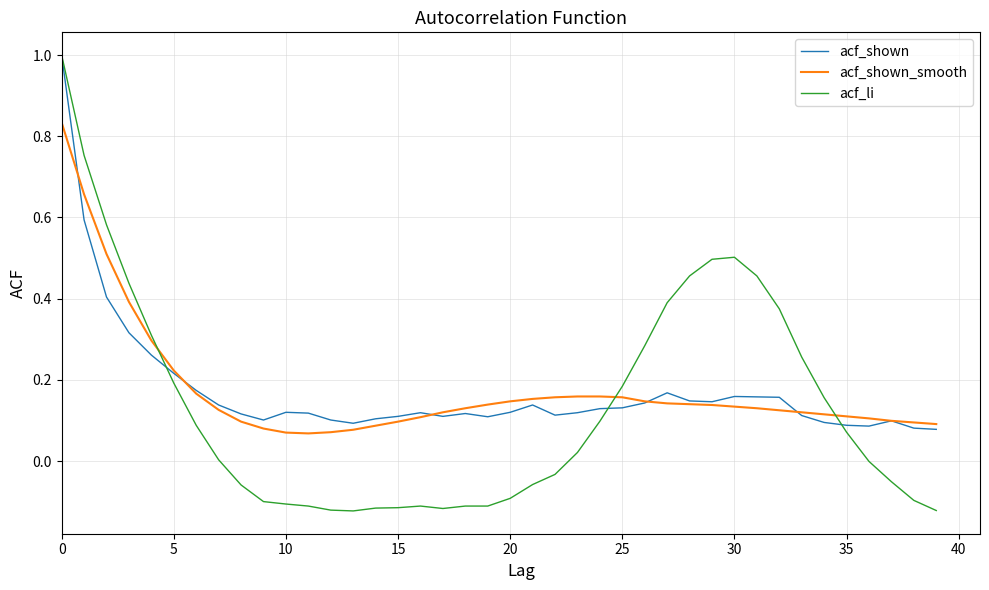

What is the maximum value shown in the chart?

1.0